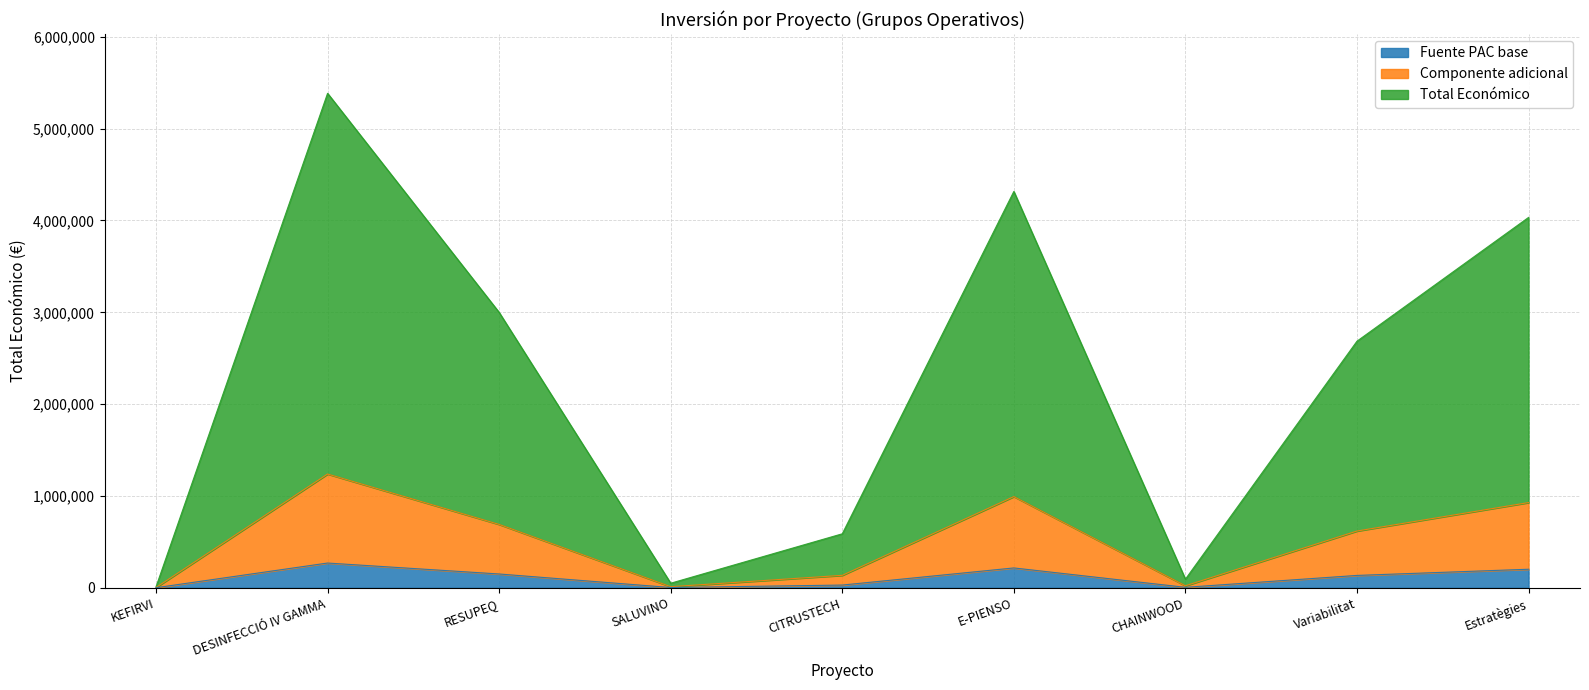

What is the label of the 4th point from the right?

E-PIENSO